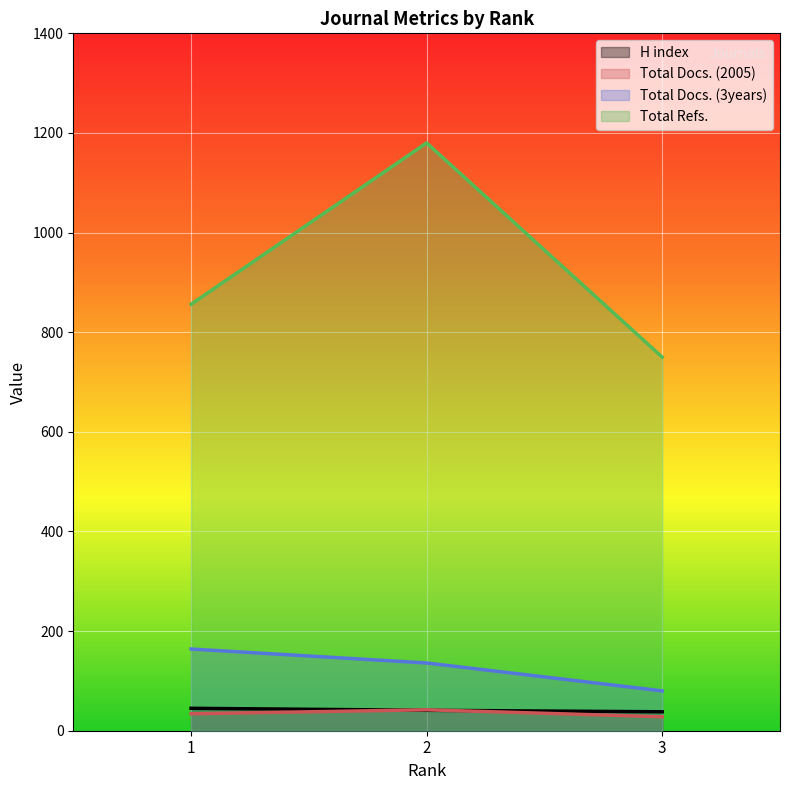

At 2, list the series in order from largest to smallest.

Total Refs., Total Docs. (3years), Total Docs. (2005), H index